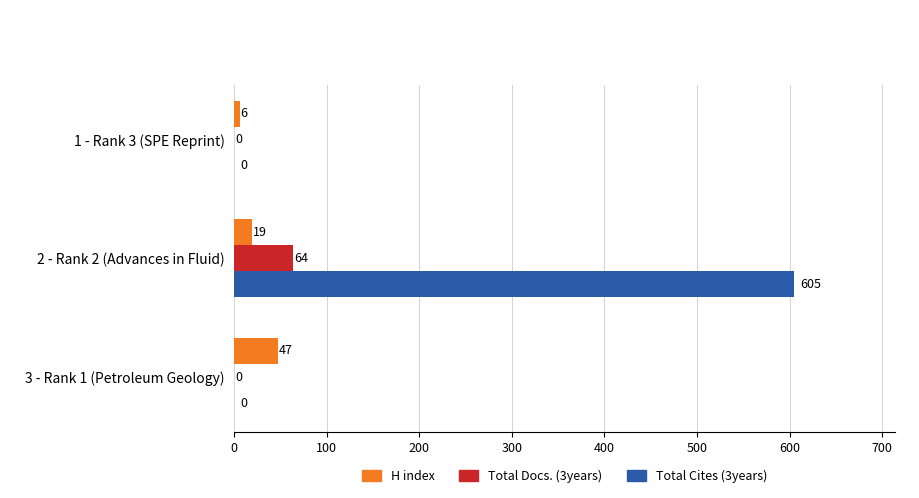

Which series has the largest range (max minus min)?

Total Cites (3years)